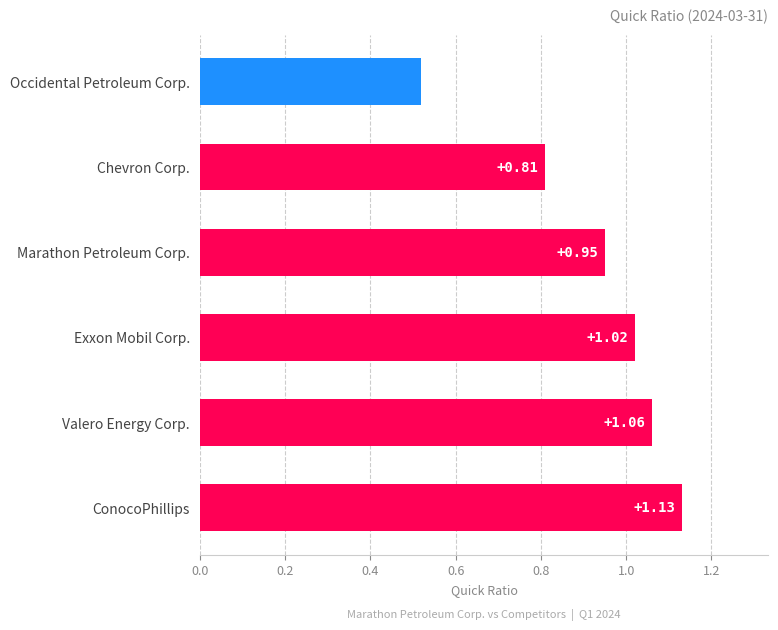

List the labels in order of value, largest first.

ConocoPhillips, Valero Energy Corp., Exxon Mobil Corp., Marathon Petroleum Corp., Chevron Corp., Occidental Petroleum Corp.